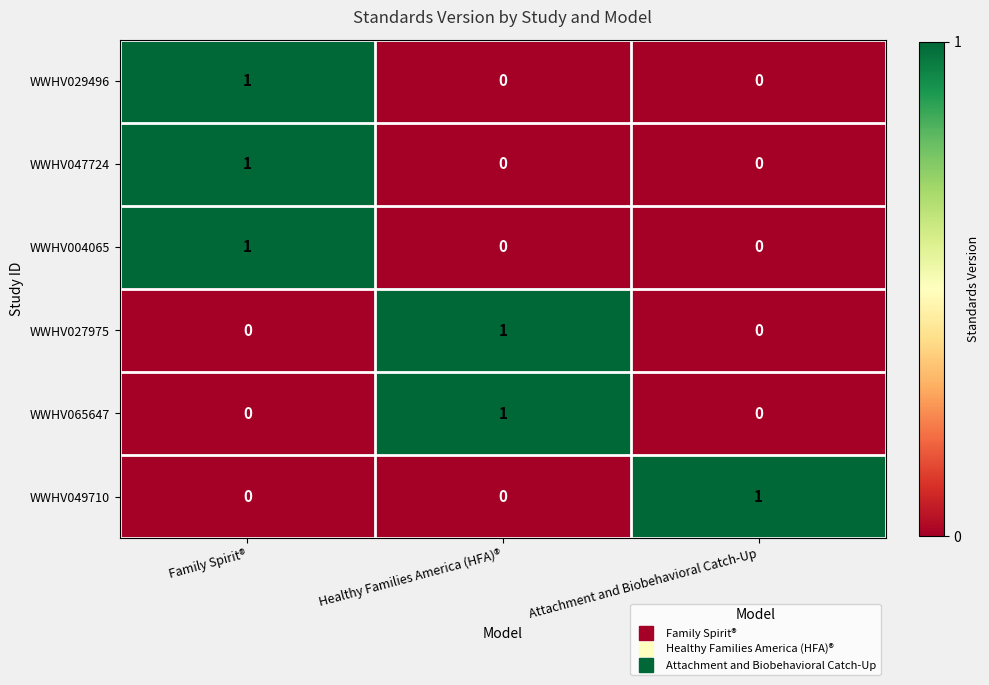

The WWHV004065 series shows 0 at Attachment and Biobehavioral Catch-Up. True or false?

True